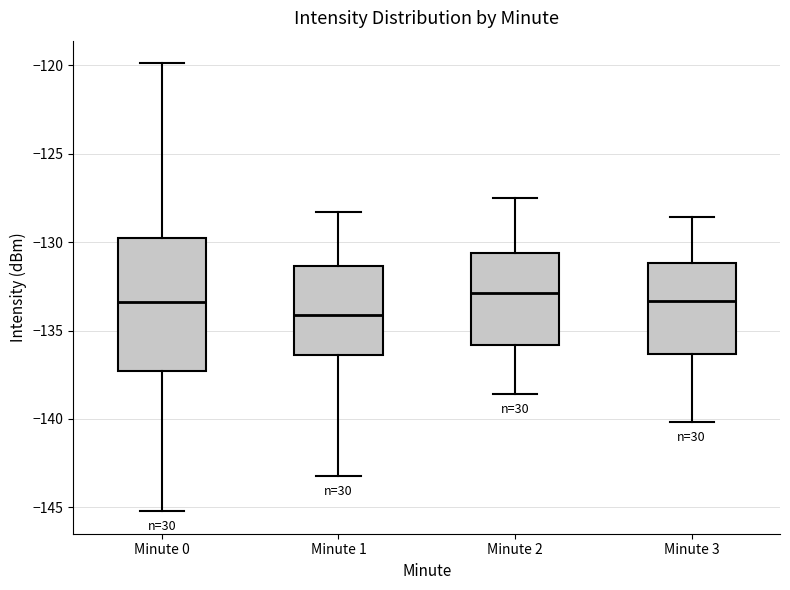

Reading left to right, read every box against the y-axis: the position of its median line, the range the box covers, and the ends of its whiskers. The values are not printed on the chart, so give them approximately, as read against the axis.

Minute 0: median -133.5, box -137.5 to -129.5, whiskers -145.0 to -120.0
Minute 1: median -134.0, box -136.5 to -131.5, whiskers -143.0 to -128.5
Minute 2: median -133.0, box -136.0 to -130.5, whiskers -138.5 to -127.5
Minute 3: median -133.5, box -136.5 to -131.0, whiskers -140.0 to -128.5